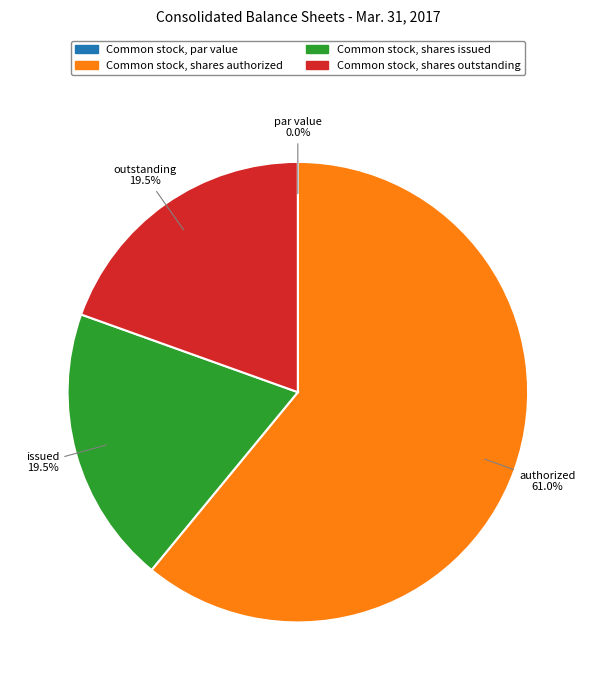

Which category has the biggest portion of the pie?

Common stock, shares authorized